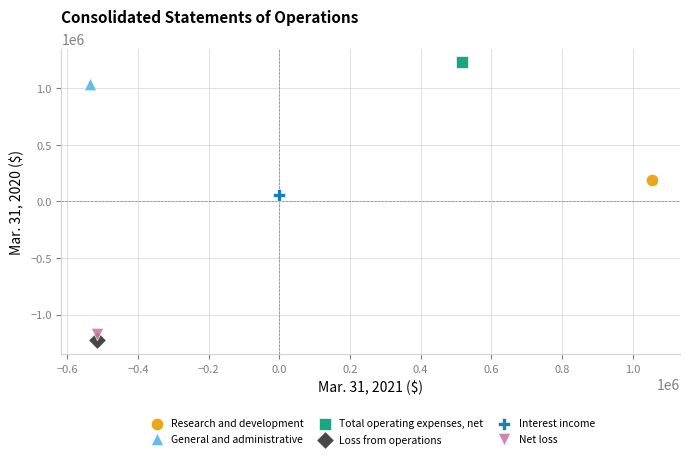

Which series contains the highest Y value?

Total operating expenses, net